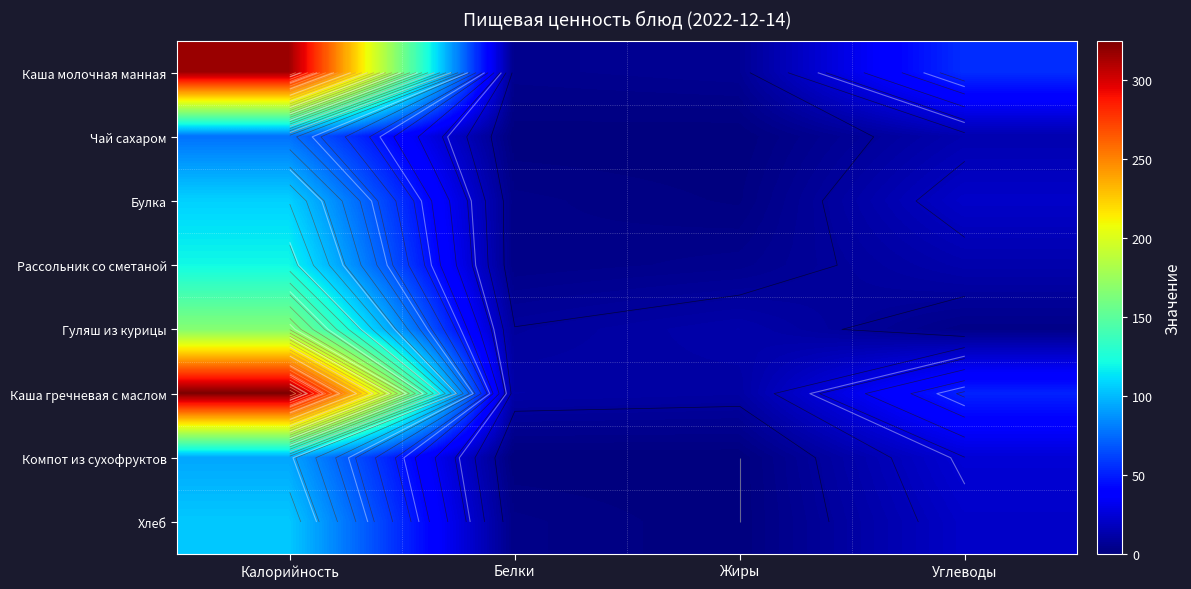

The Рассольник со сметаной series shows 120.8 at Калорийность. True or false?

True